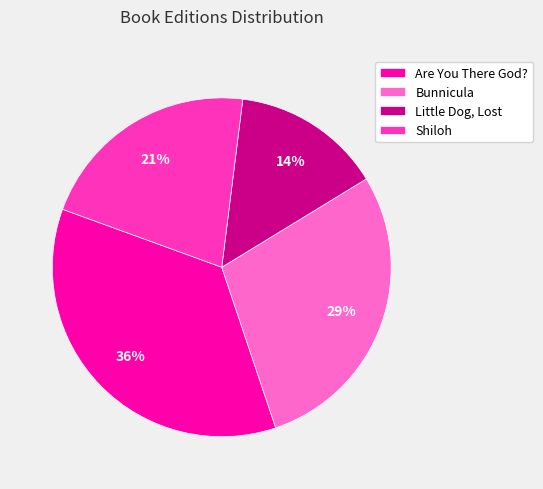

Is there any slice that represents more than half of the pie?

No